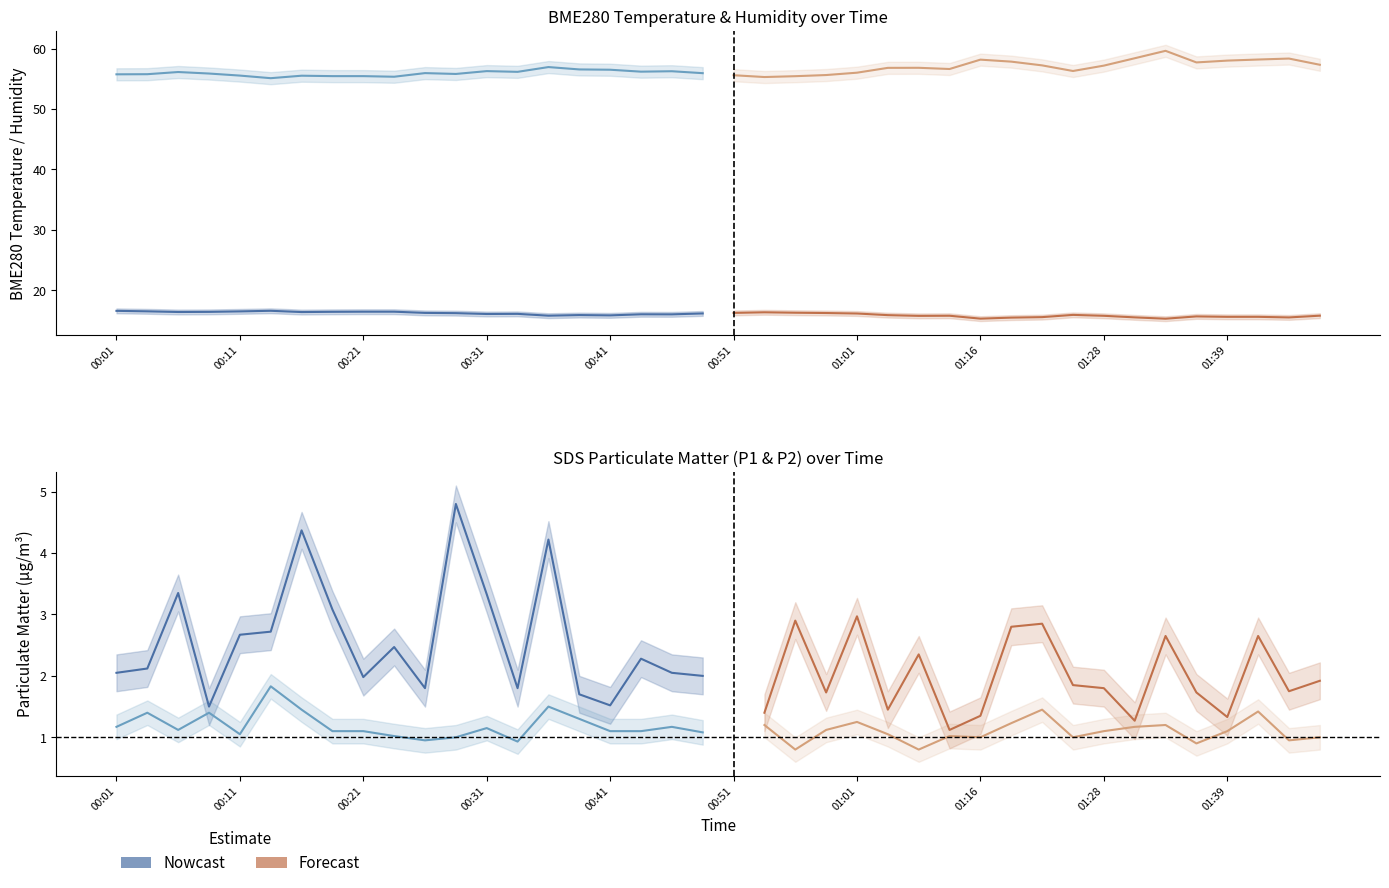

What is the value of the BME280_temperature point at the 33rd from the left?

15.8